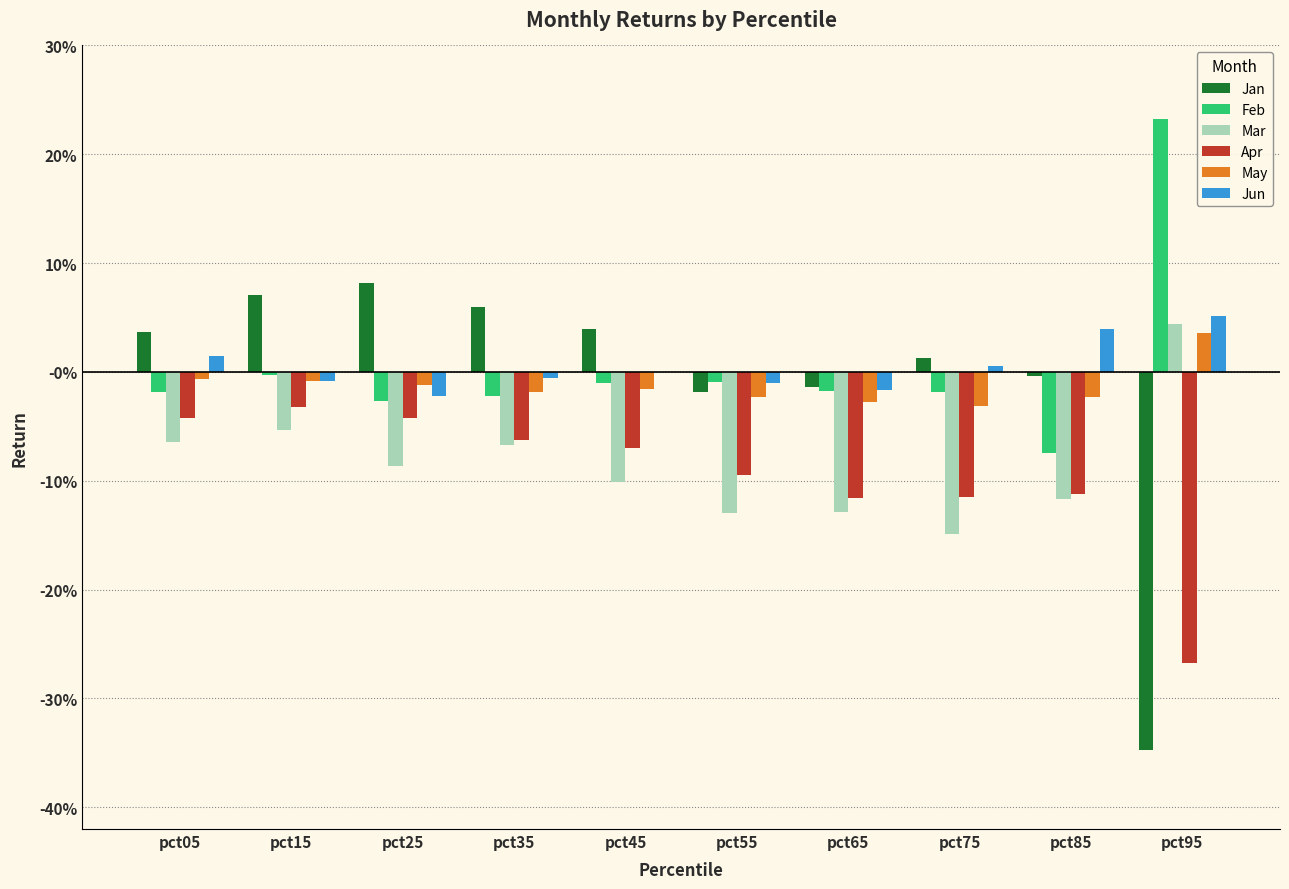

How many data points in Feb are above 0?

1